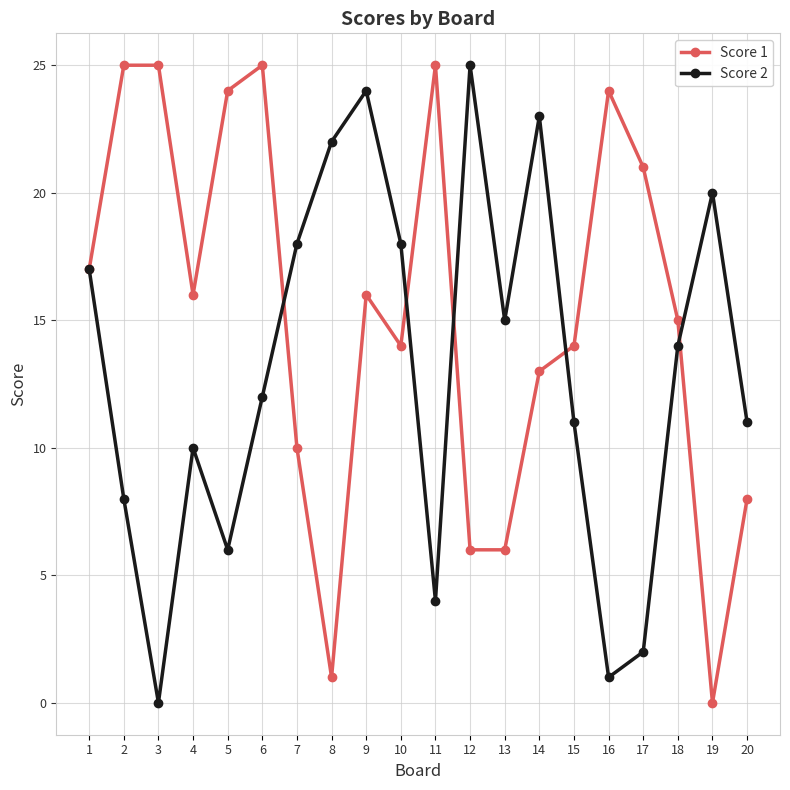

True or false: Score 2 and Score 1 cross at least once.

True